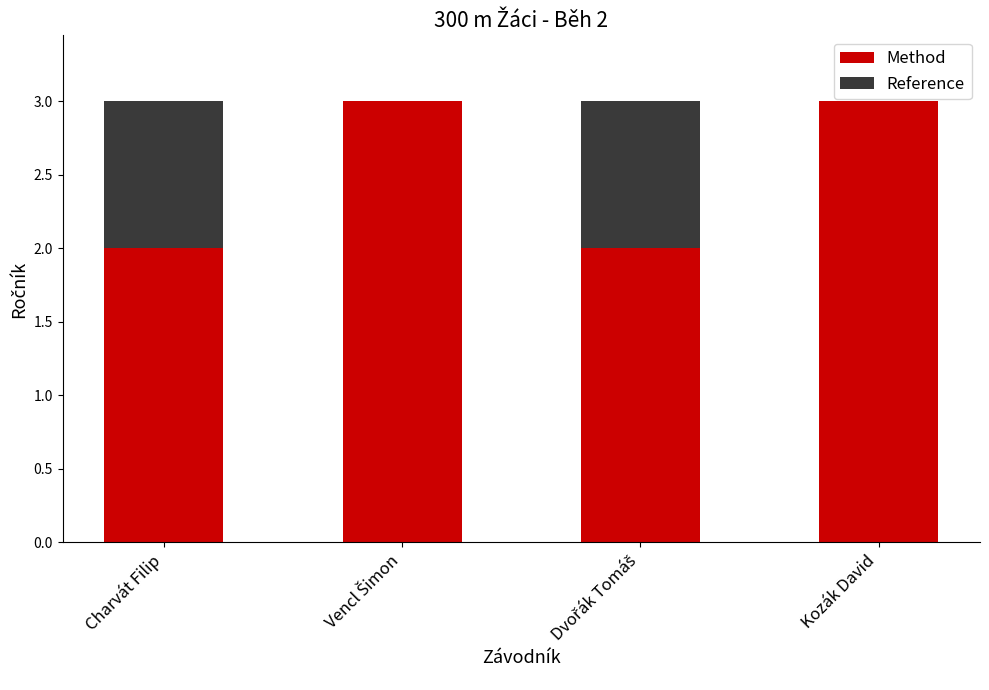

The Method series shows 2 at Charvát Filip. True or false?

True